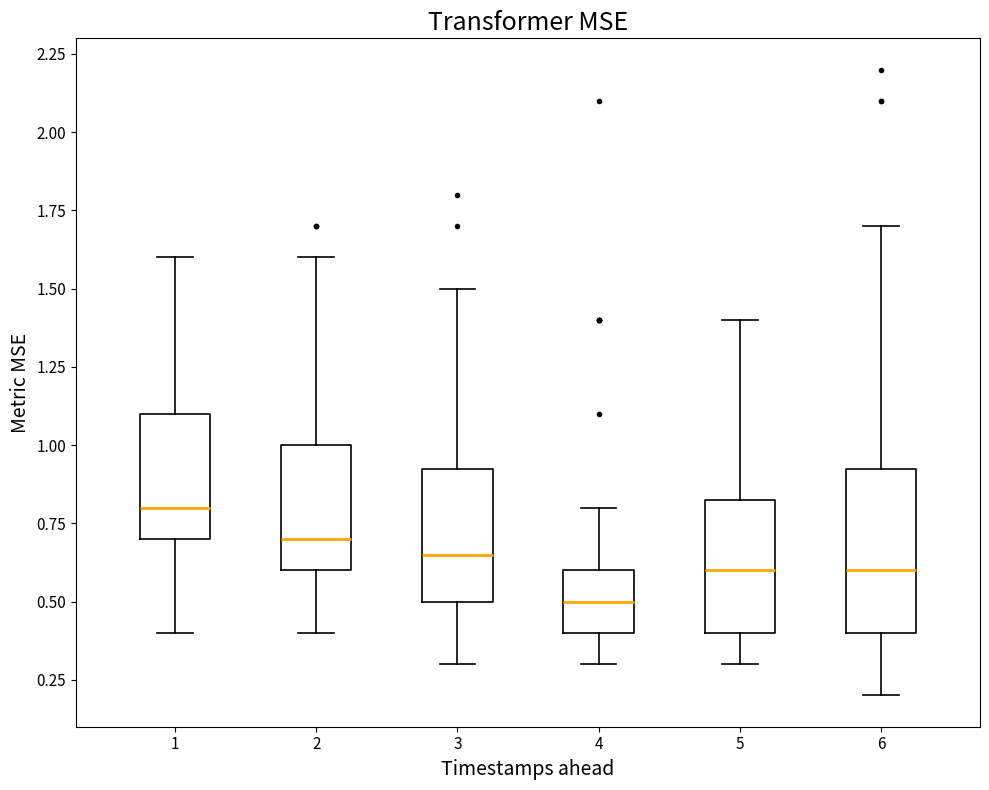

Reading left to right, read every box against the y-axis: the position of its median line, the range the box covers, and the ends of its whiskers. The values are not printed on the chart, so give them approximately, as read against the axis.

1: median 0.80, box 0.70 to 1.10, whiskers 0.40 to 1.60
2: median 0.70, box 0.60 to 1.00, whiskers 0.40 to 1.60
3: median 0.65, box 0.50 to 0.95, whiskers 0.30 to 1.50
4: median 0.50, box 0.40 to 0.60, whiskers 0.30 to 0.80
5: median 0.60, box 0.40 to 0.85, whiskers 0.30 to 1.40
6: median 0.60, box 0.40 to 0.95, whiskers 0.20 to 1.70